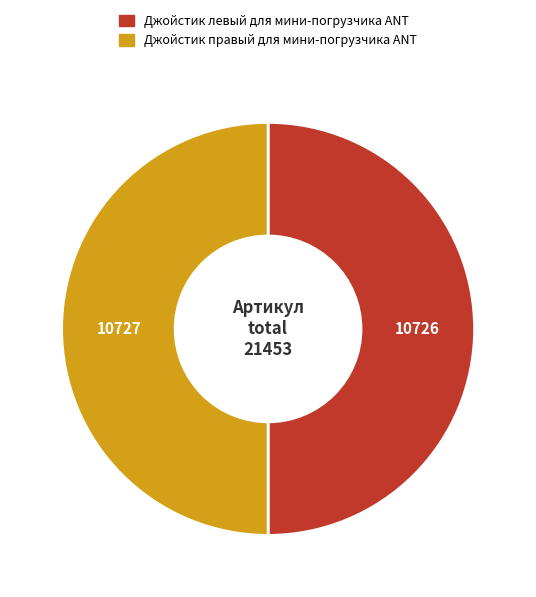

Do Джойстик правый для мини-погрузчика ANT and Джойстик левый для мини-погрузчика ANT together represent more than half of the pie?

Yes